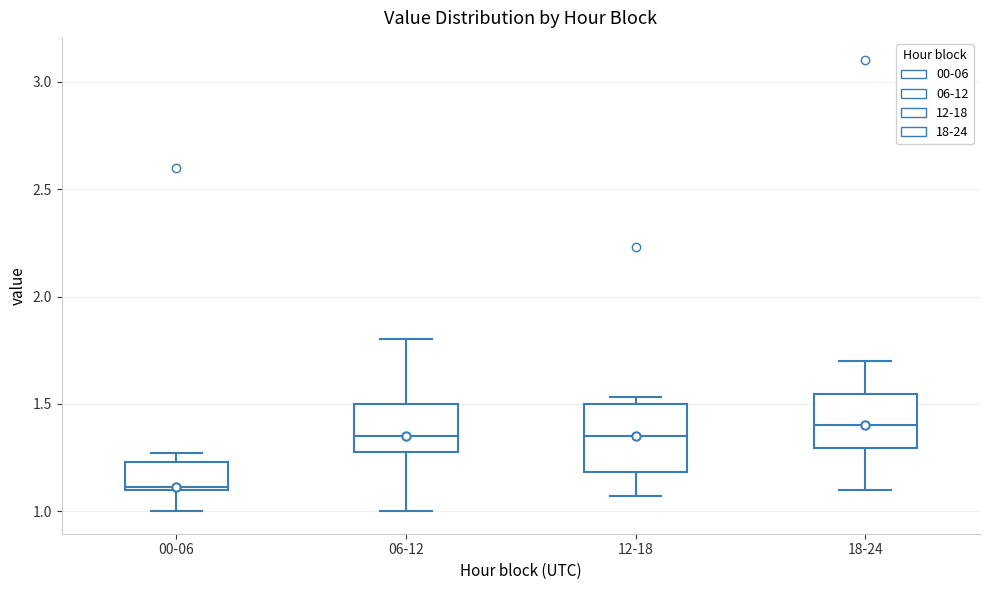

Reading left to right, read every box against the y-axis: the position of its median line, the range the box covers, and the ends of its whiskers. The values are not printed on the chart, so give them approximately, as read against the axis.

00-06: median 1.10, box 1.10 to 1.25, whiskers 1.00 to 1.25 (just above the box's upper edge)
06-12: median 1.35, box 1.30 to 1.50, whiskers 1.00 to 1.80
12-18: median 1.35, box 1.20 to 1.50, whiskers 1.05 to 1.55
18-24: median 1.40, box 1.30 to 1.55, whiskers 1.10 to 1.70